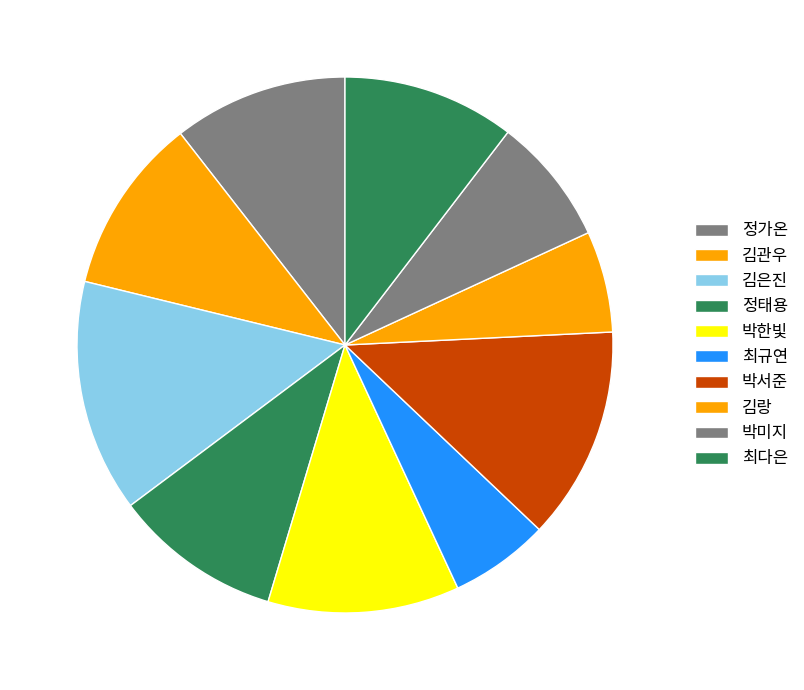

Does 박미지 account for over 50% of the chart?

No